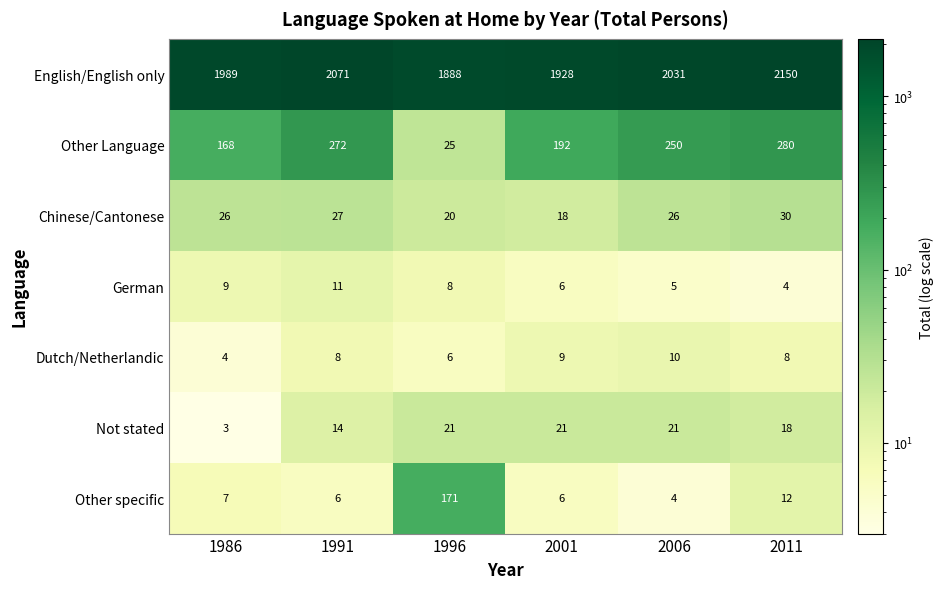

Rank the series at 1986 from highest to lowest value.

English/English only, Other Language, Chinese/Cantonese, German, Other specific, Dutch/Netherlandic, Not stated